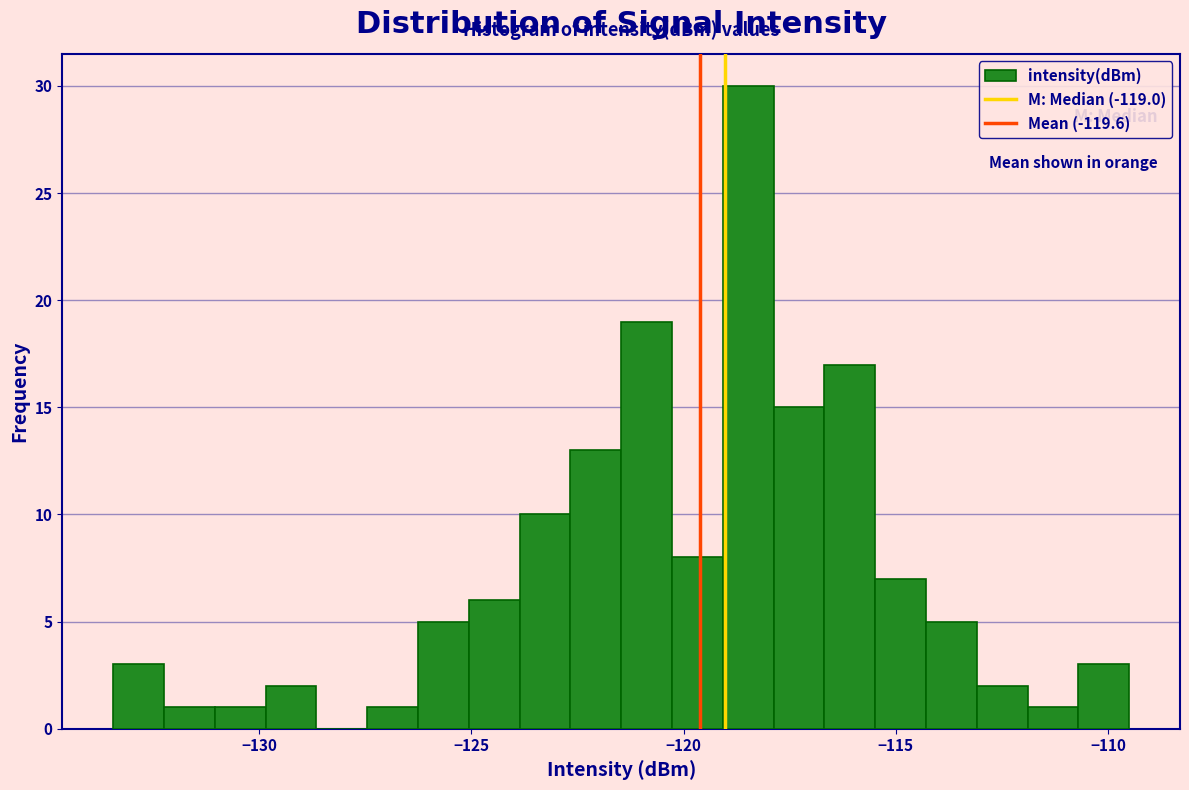

Around what value on the x-axis is the tallest bar? Give the approximate position of its centre, as read against the axis.

-118.5